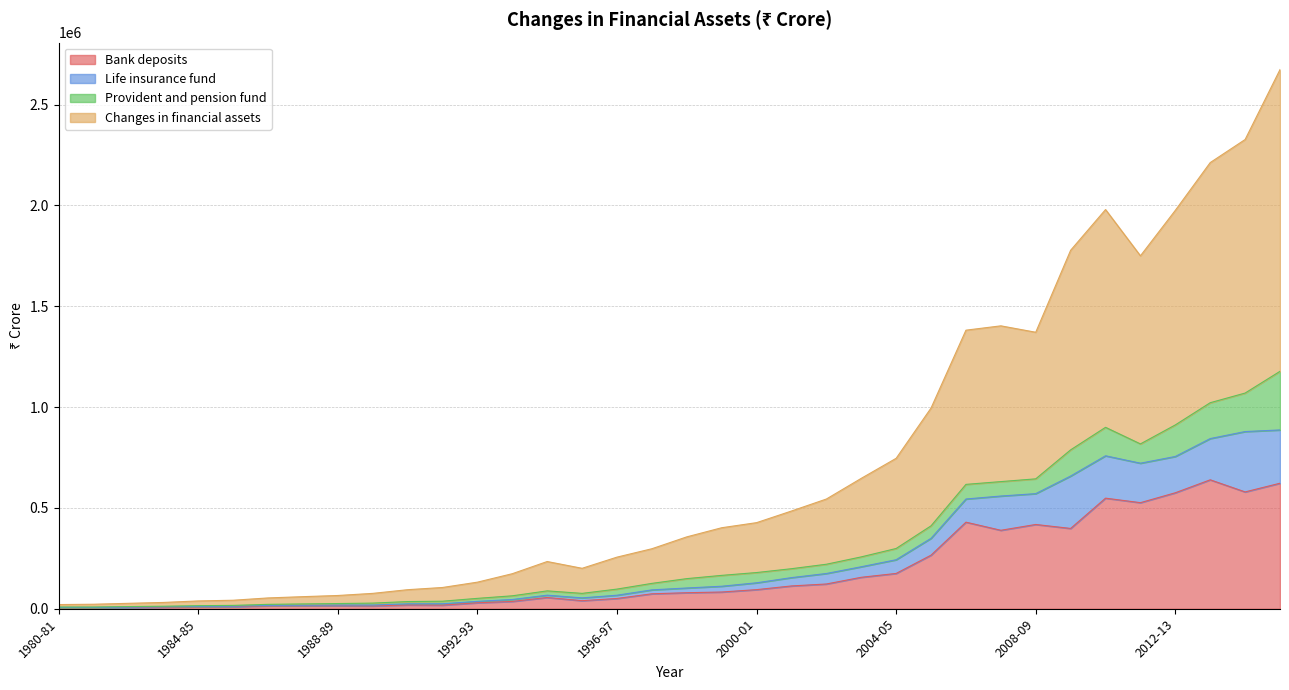

Which series has the largest range (max minus min)?

Changes in financial assets